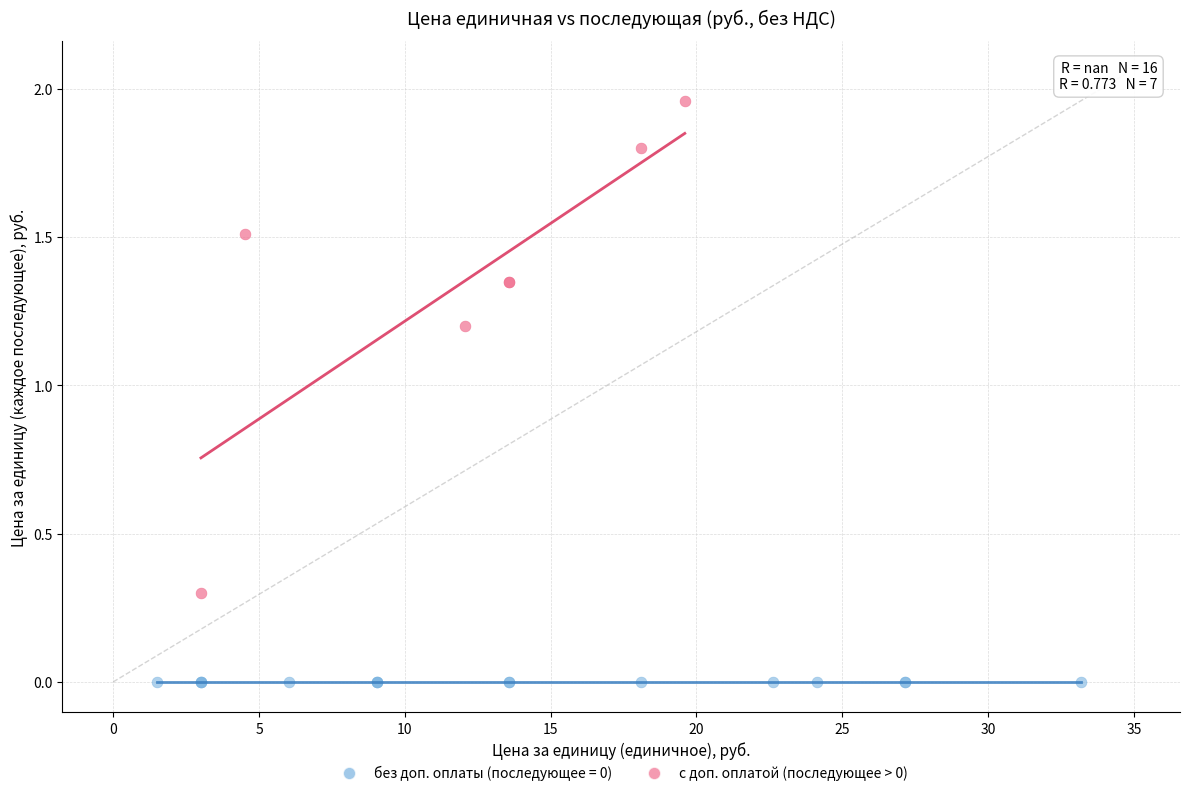

Which series reaches the maximum Y coordinate?

с доп. оплатой (последующее > 0)